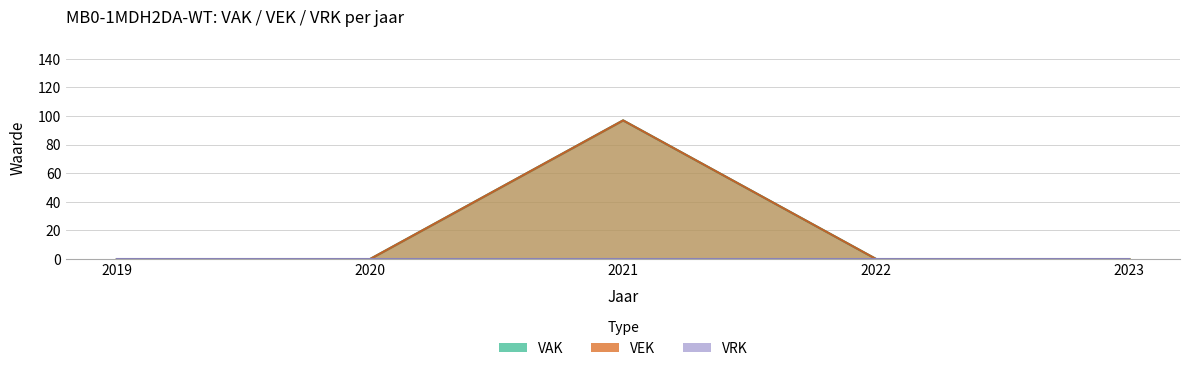

At how many categories does at least one series exceed 4?

1